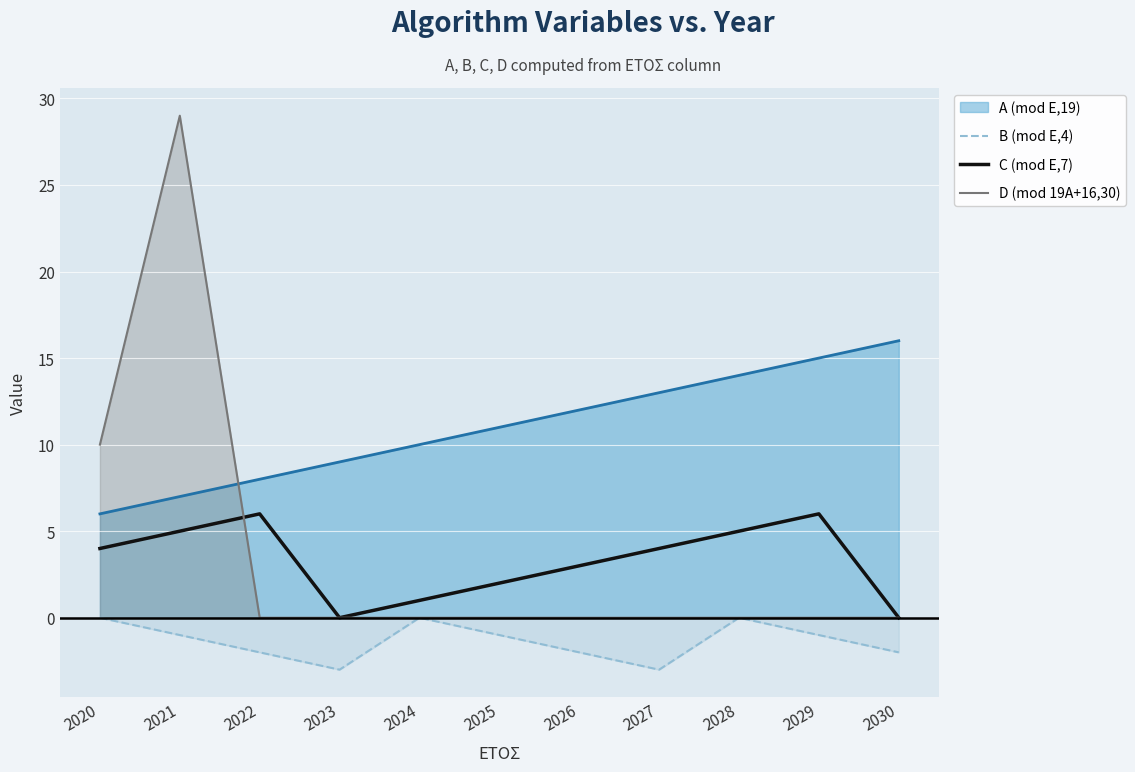

Which series has the largest total across all categories?

A (mod E,19)